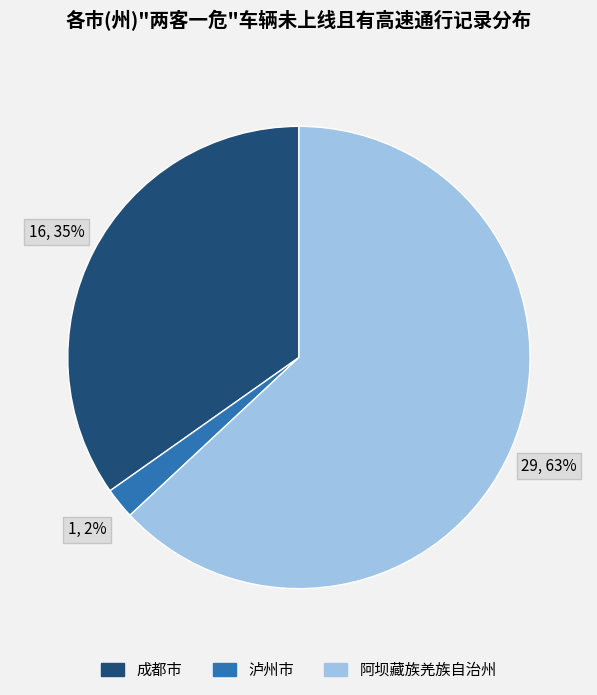

What is the ratio of the value at 成都市 to the value at 阿坝藏族羌族自治州?

0.6